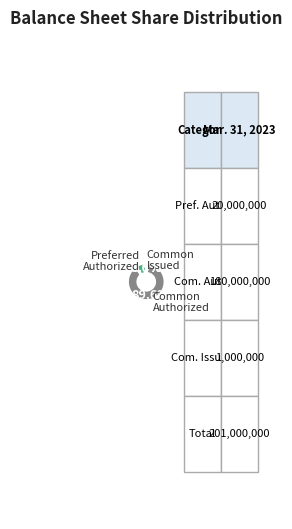

Is there any slice that represents more than half of the pie?

Yes